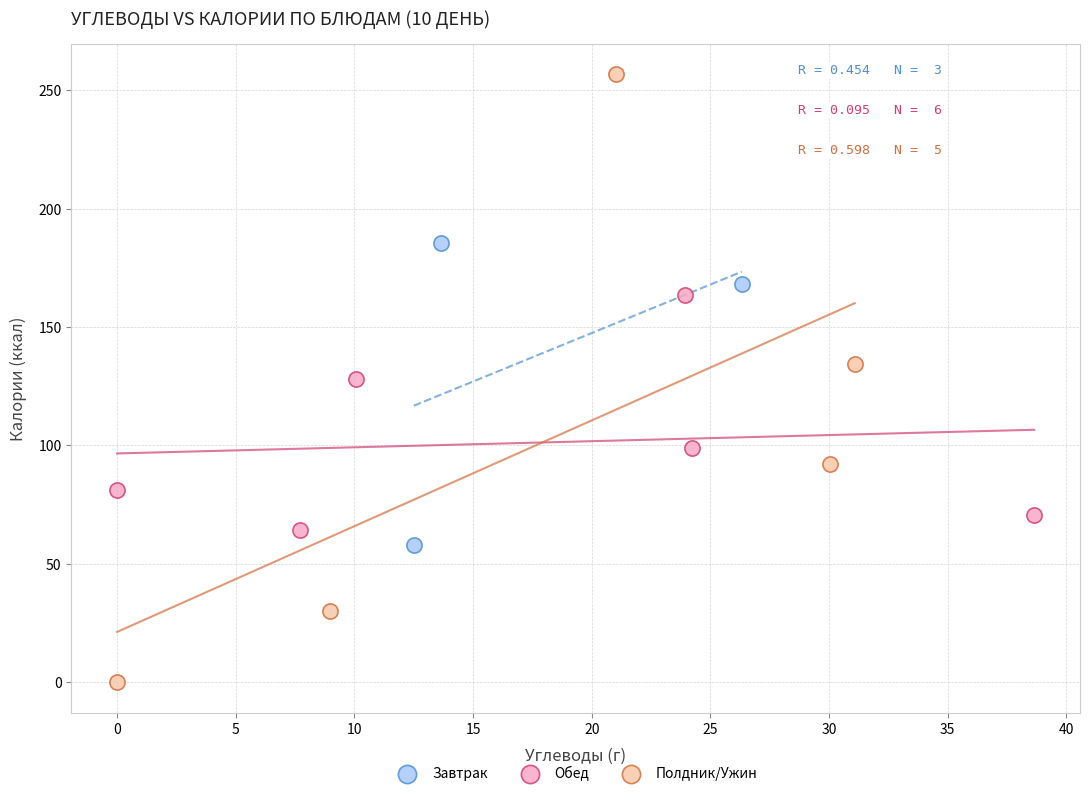

Which series reaches the minimum Y coordinate?

Полдник/Ужин